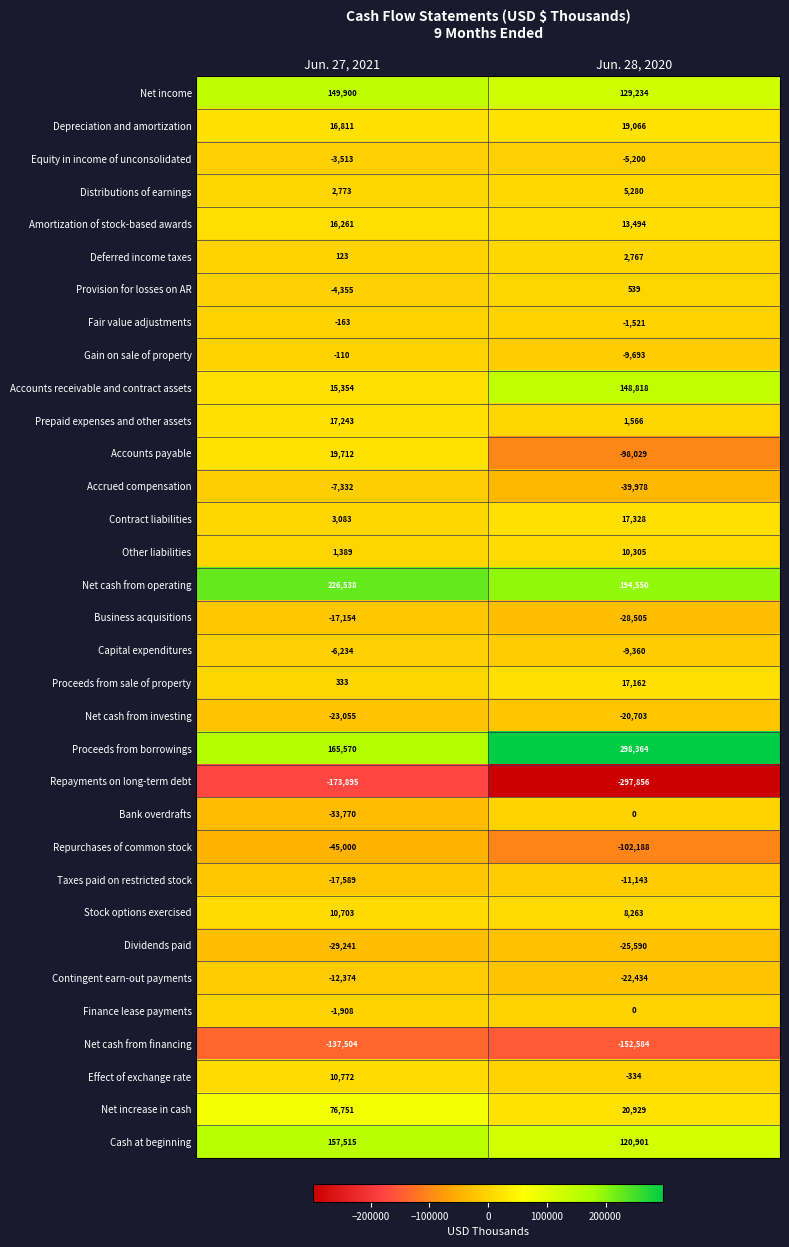

Which series has the largest total across all categories?

Proceeds from borrowings